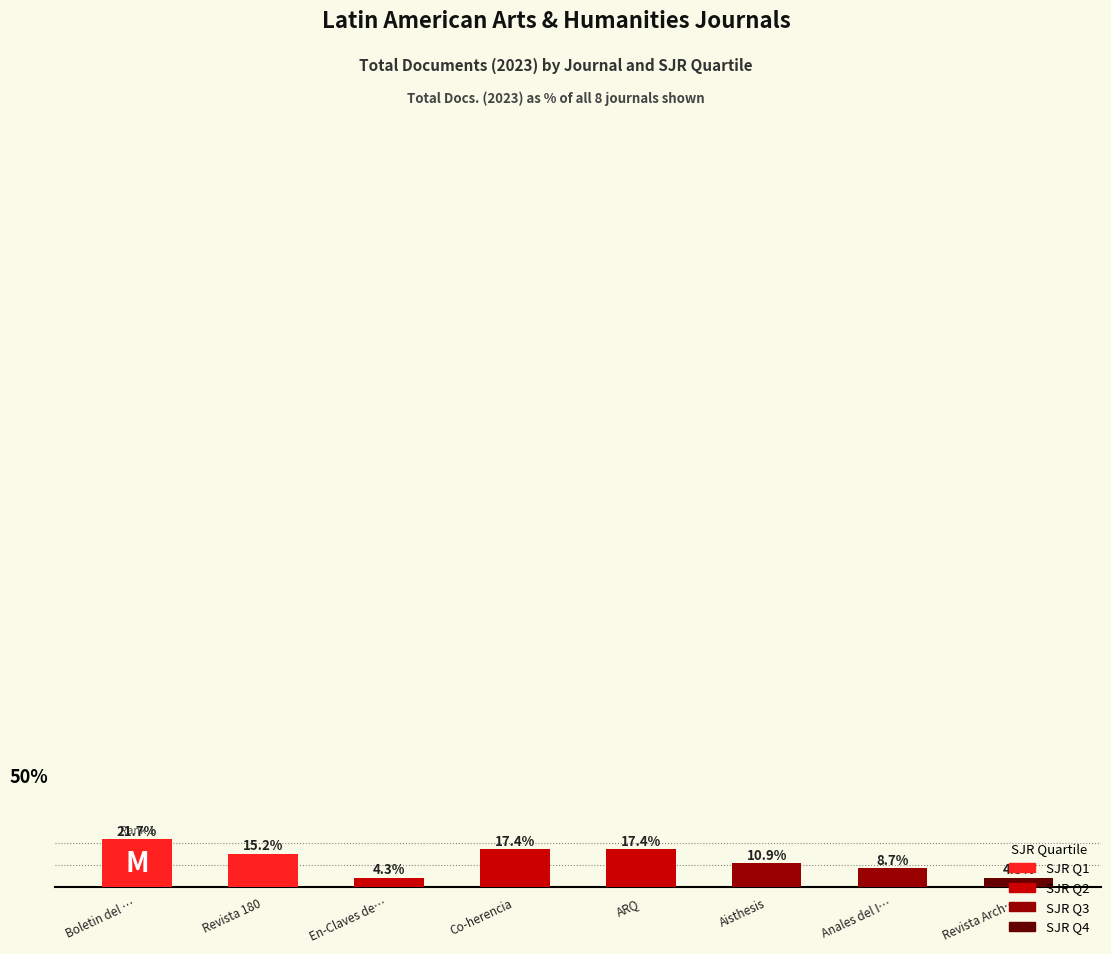

Which category has the highest value across all series?

Boletin del …